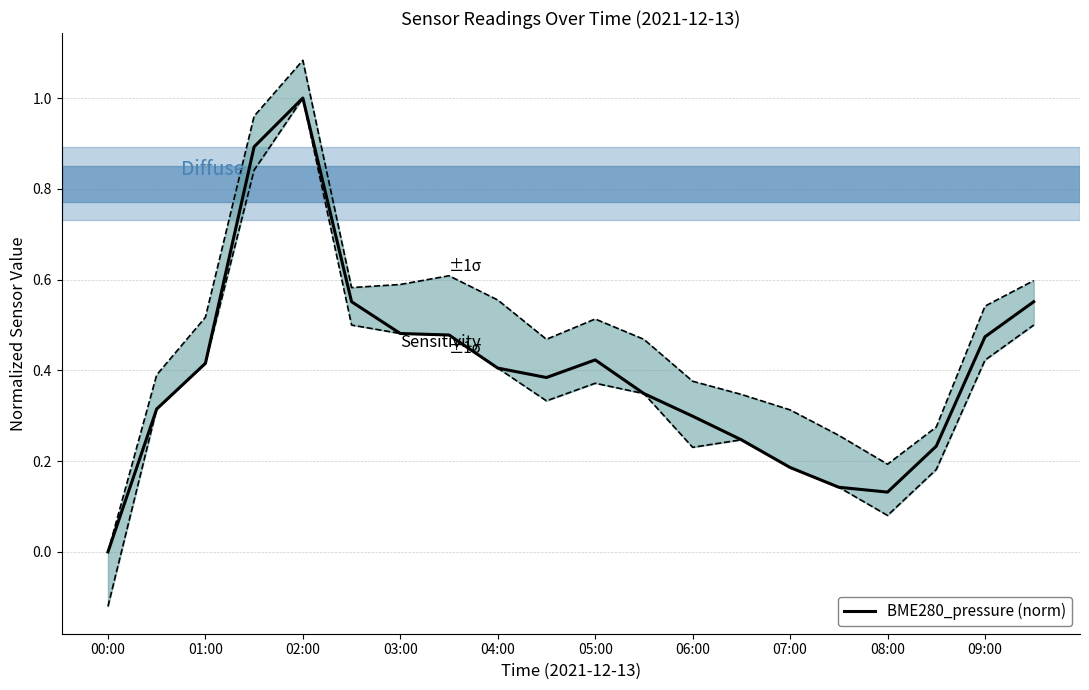

Which series has the widest spread of values?

lower ±1σ